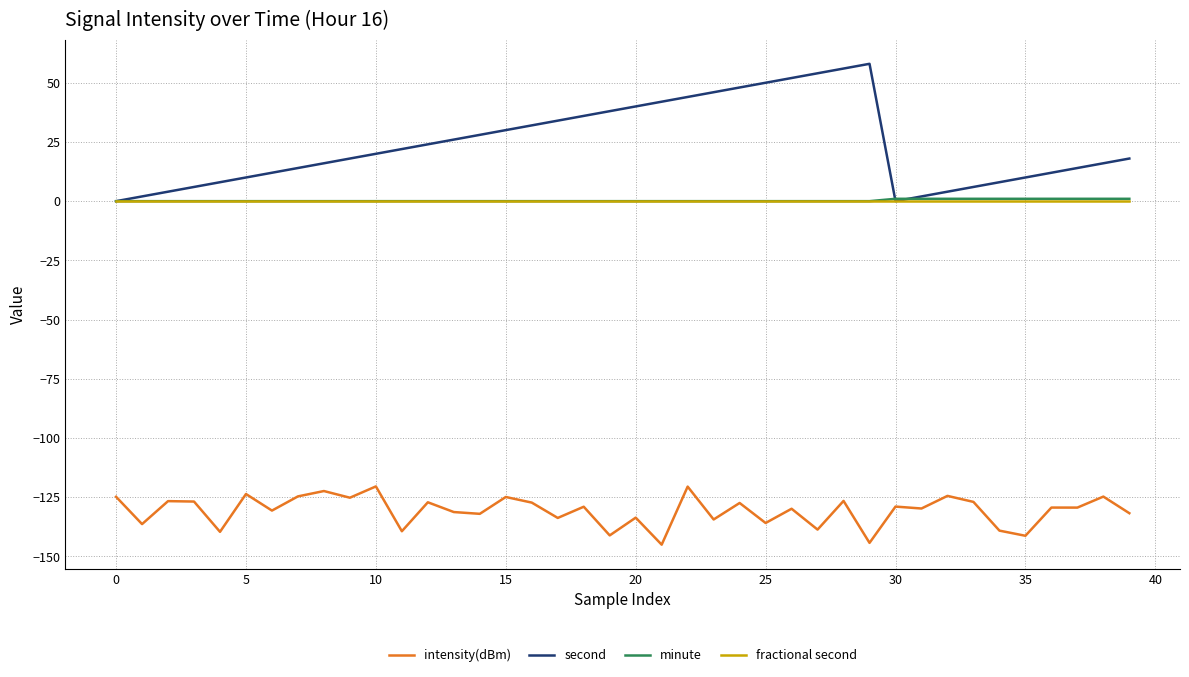

What is the maximum value for intensity(dBm)?

-120.5